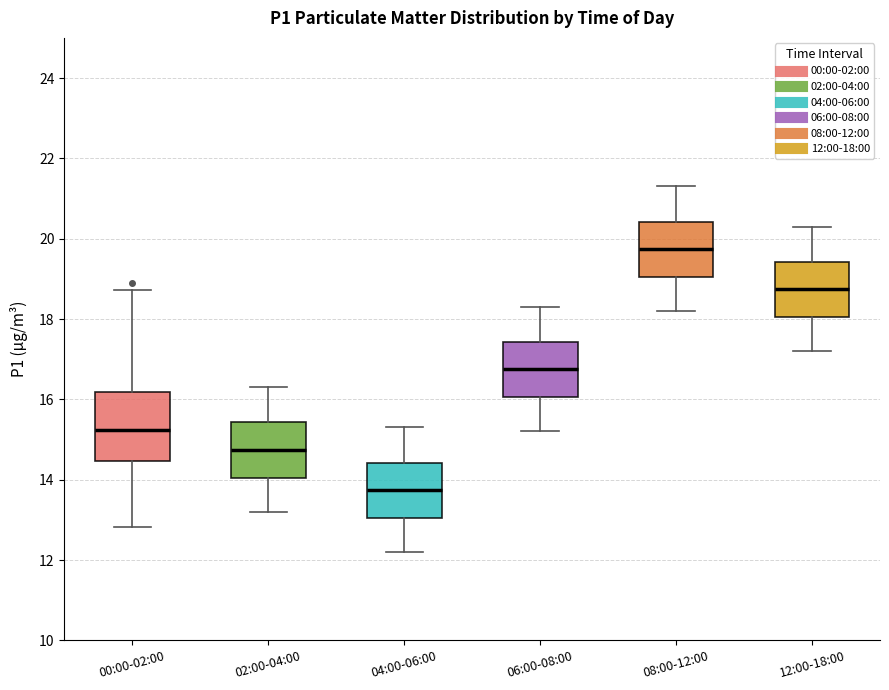

Reading left to right, transcribe this box plot: for each box, give where its median line is, the range the box spans, and where its two whiskers end, as read against the y-axis. The values are not printed on the chart, so give them approximately, as read against the axis.

00:00-02:00: median 15.2, box 14.4 to 16.2, whiskers 12.8 to 18.8
02:00-04:00: median 14.8, box 14.0 to 15.4, whiskers 13.2 to 16.4
04:00-06:00: median 13.8, box 13.0 to 14.4, whiskers 12.2 to 15.4
06:00-08:00: median 16.8, box 16.0 to 17.4, whiskers 15.2 to 18.4
08:00-12:00: median 19.8, box 19.0 to 20.4, whiskers 18.2 to 21.4
12:00-18:00: median 18.8, box 18.0 to 19.4, whiskers 17.2 to 20.4